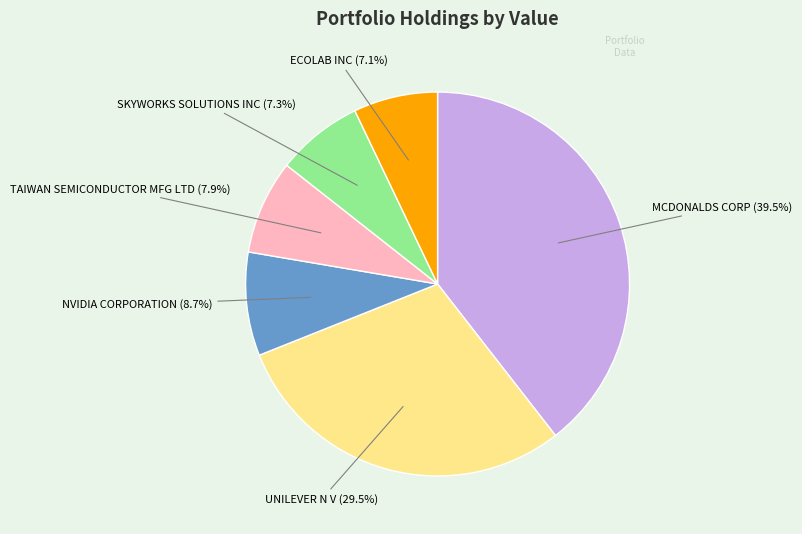

Approximately how many times larger is the value at NVIDIA CORPORATION compared to ECOLAB INC?

1.2